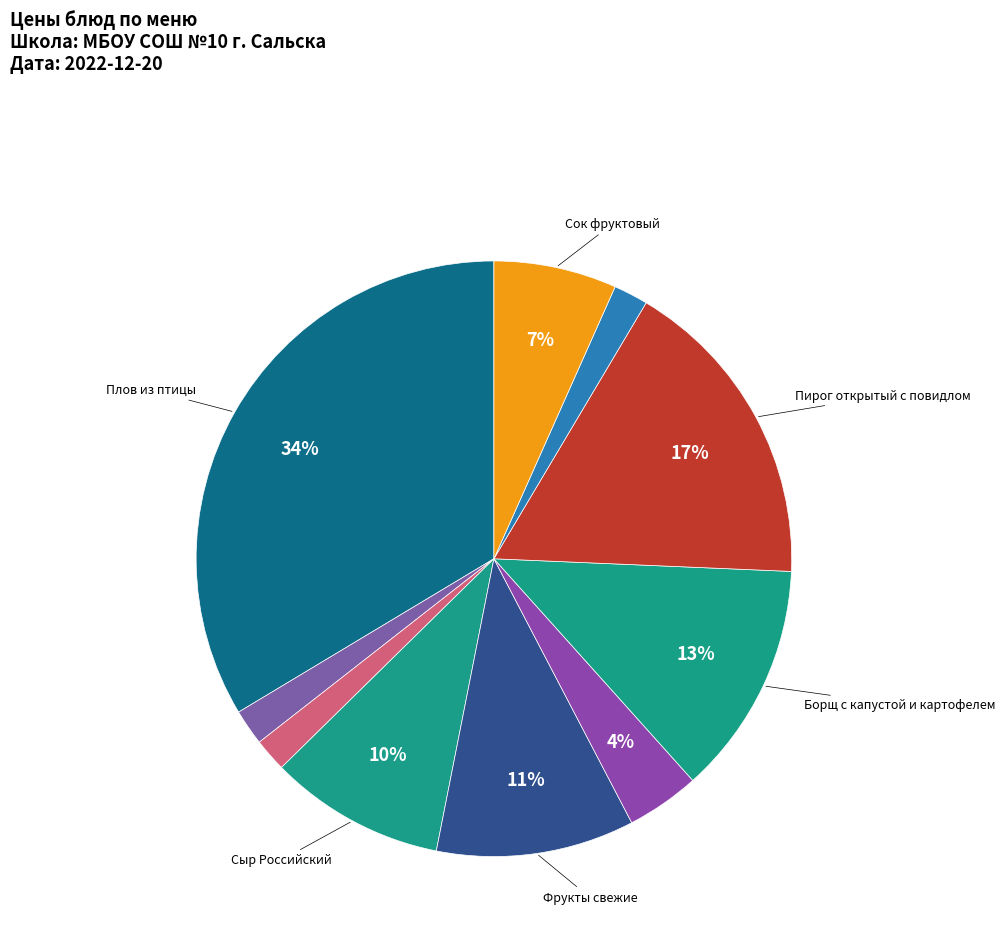

Count the number of slices in the pie.

10